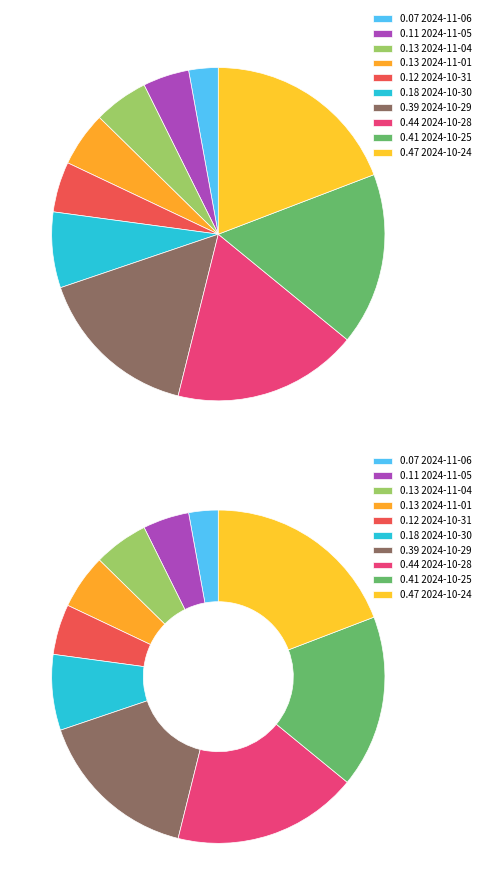

To the nearest percent, what portion does 2024-10-30 represent?

7%